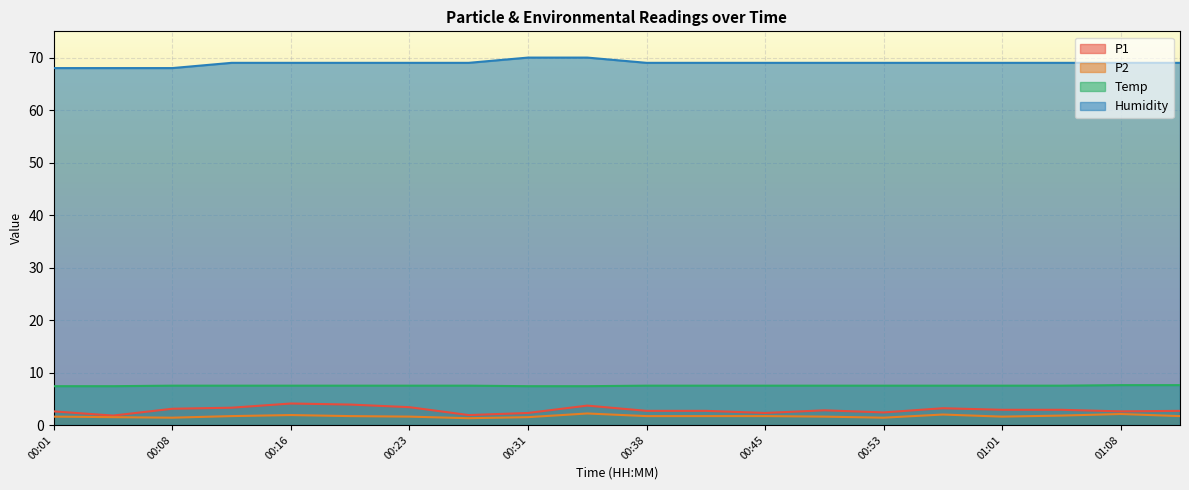

How many lines are shown in the chart?

4